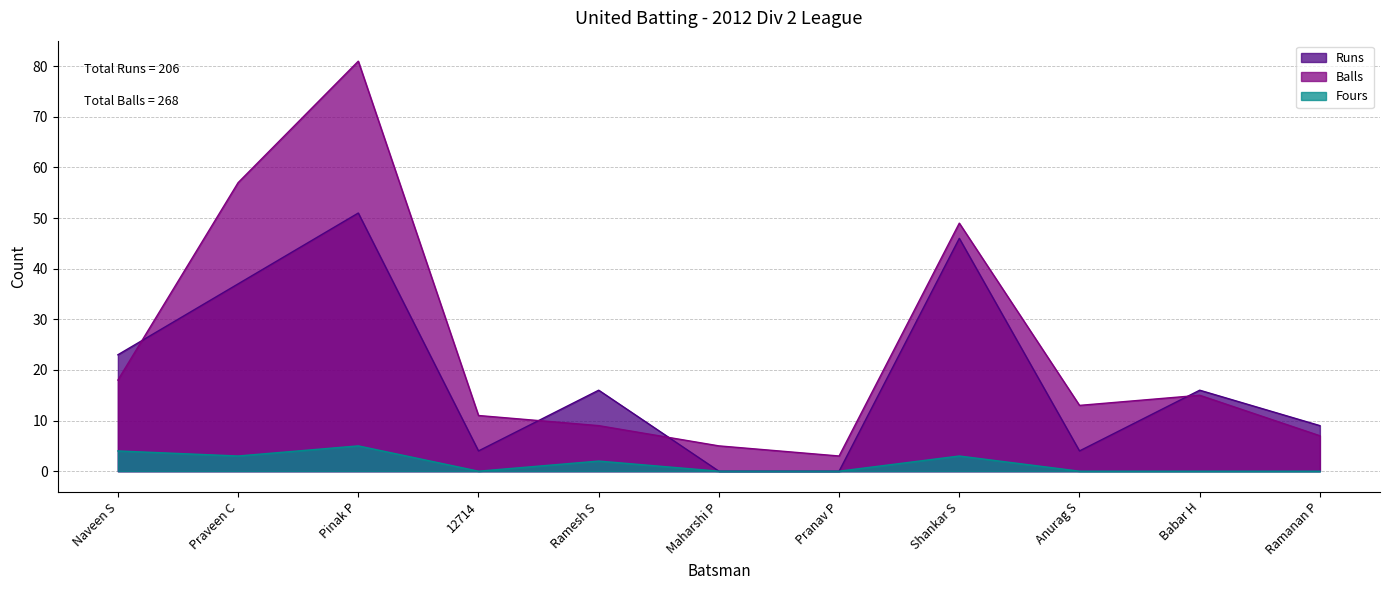

At which category is the sum across all series the highest?

Pinak P